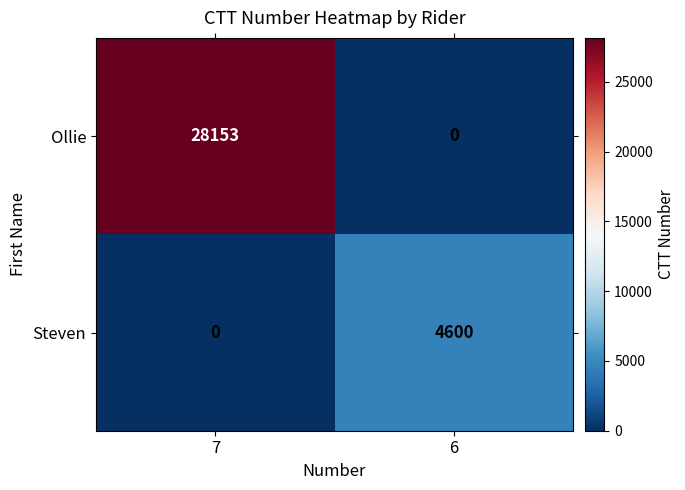

Reading left to right, list all the values displayed in this chart.

Ollie: 28153	0
Steven: 0	4600